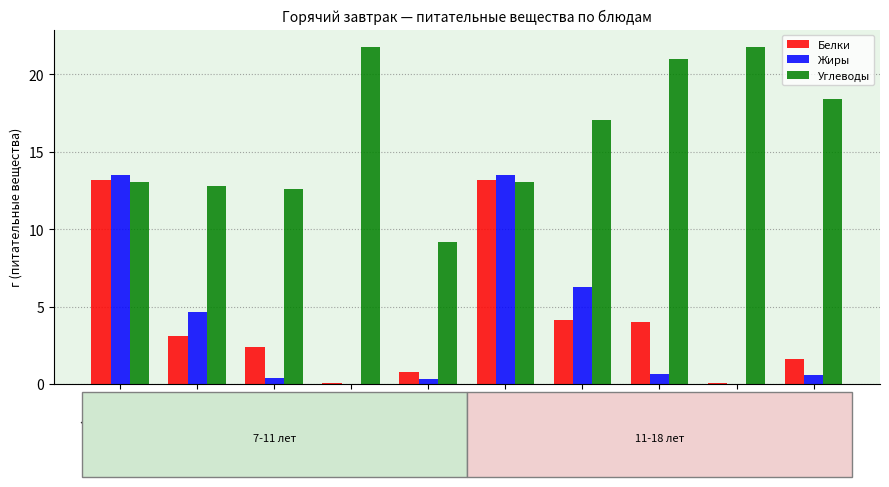

The Жиры series shows 0.4 at хлеб
7-11. True or false?

True